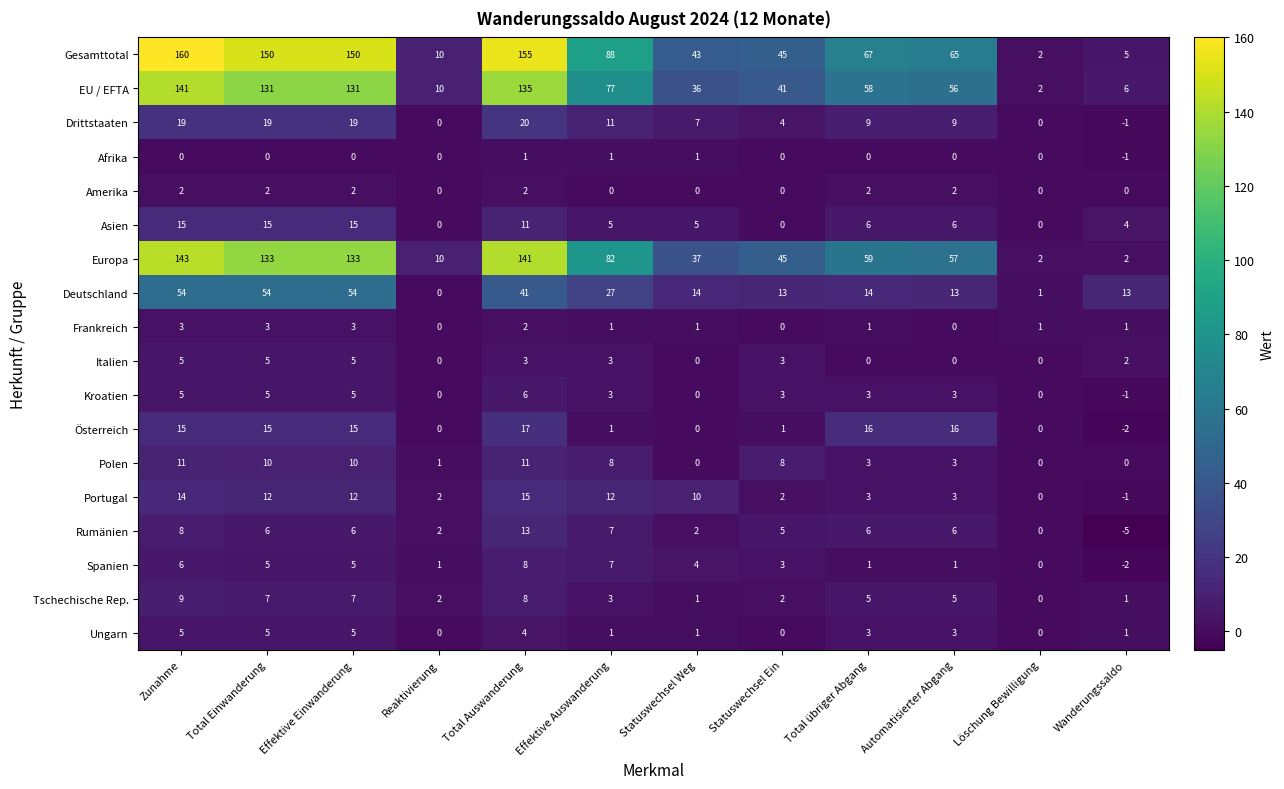

How many series are shown in this chart?

18